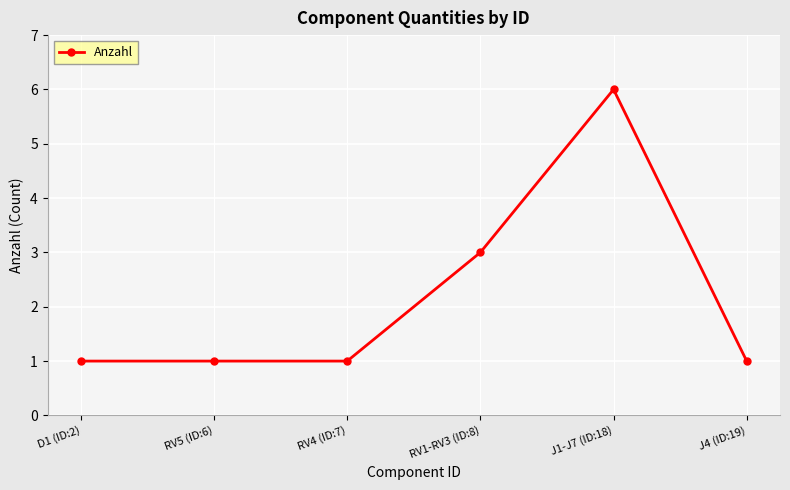

What is the change in value from RV4 (ID:7) to J1-J7 (ID:18)?

+5